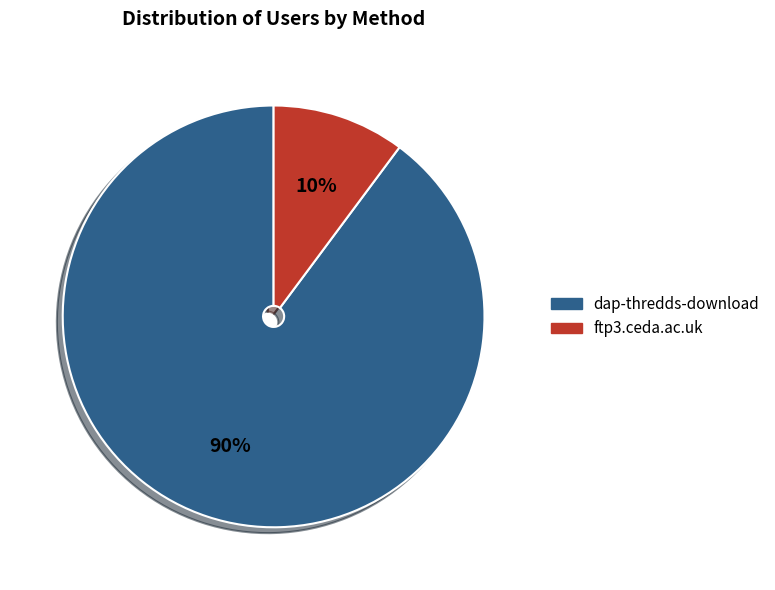

To the nearest percent, what is the average slice percentage?

50%